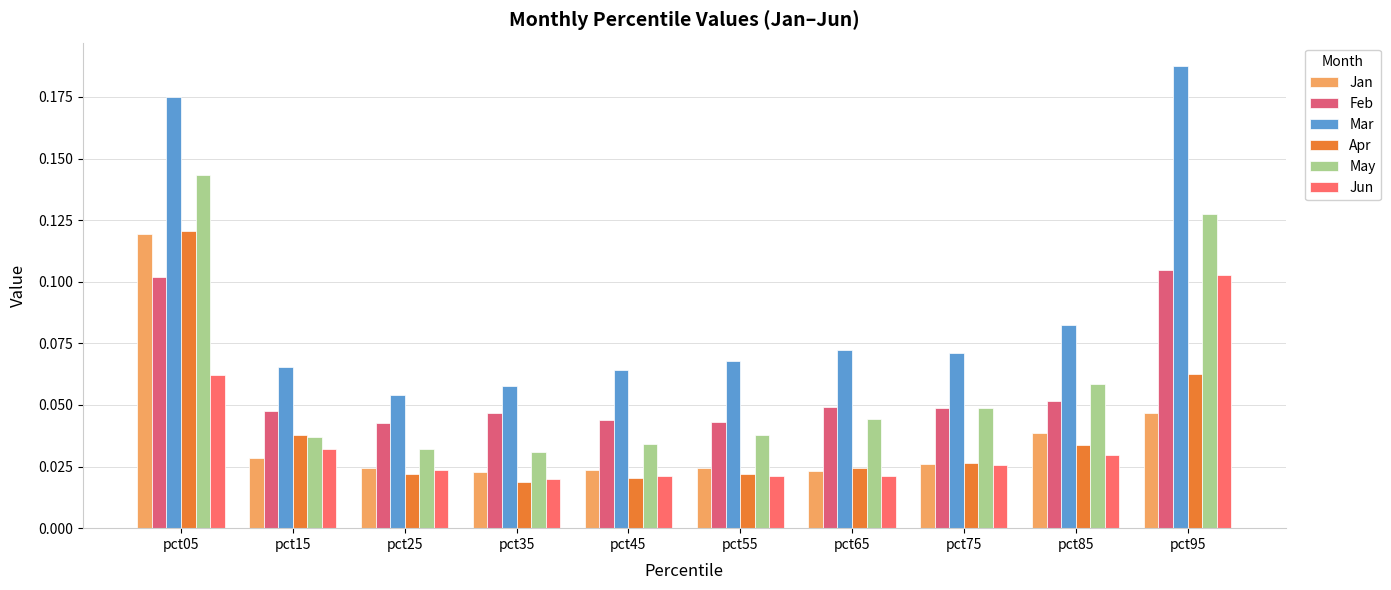

What is the total value across all series at pct25?

0.2